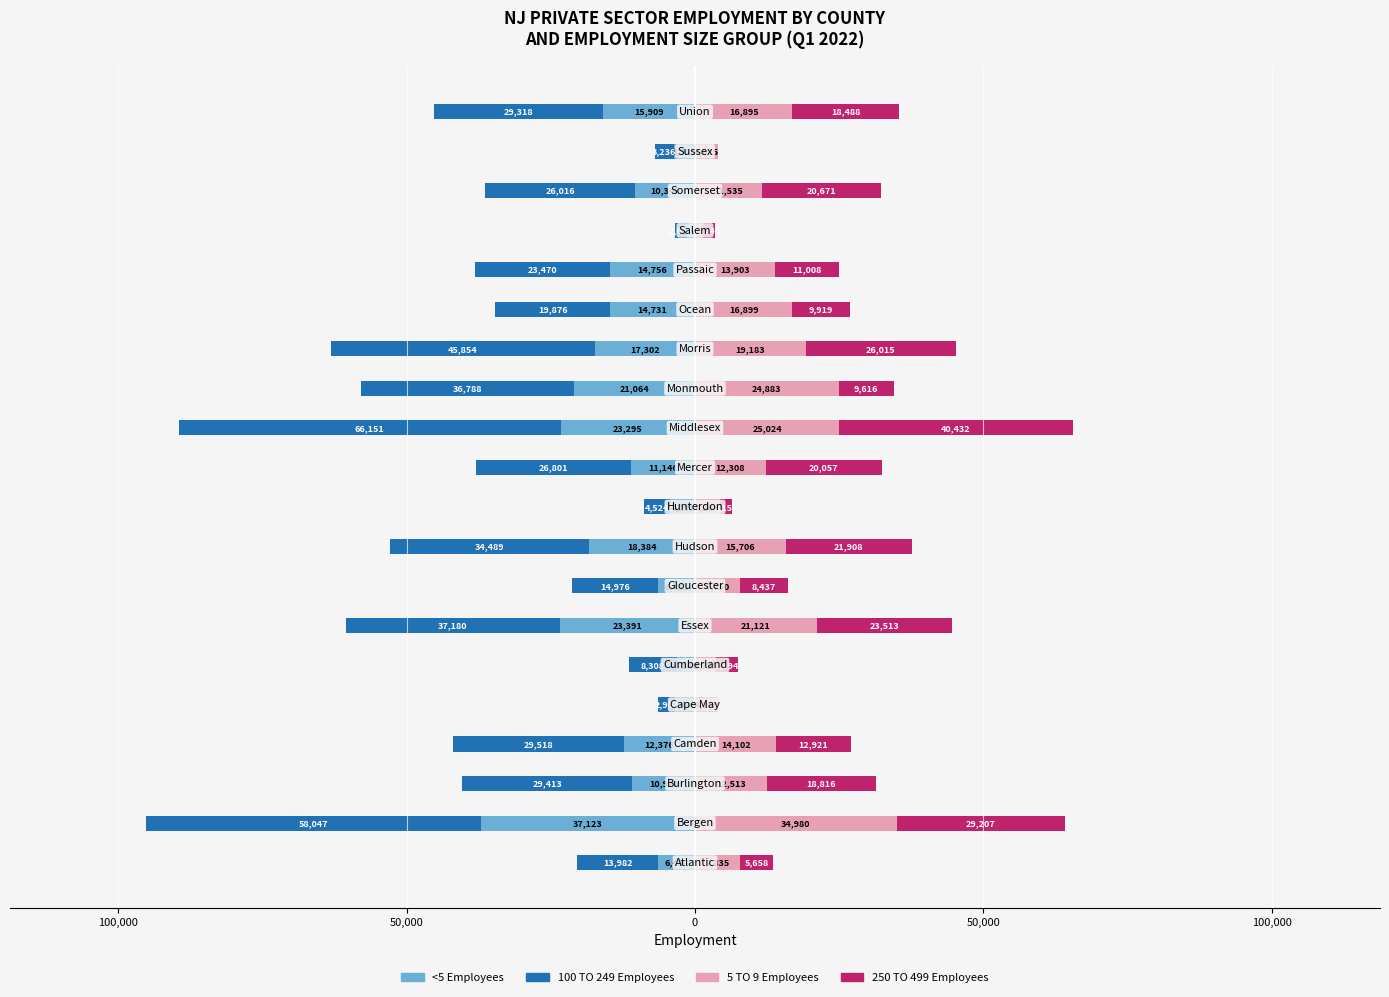

True or false: <5 Employees has a value of -10349 at 17.

True